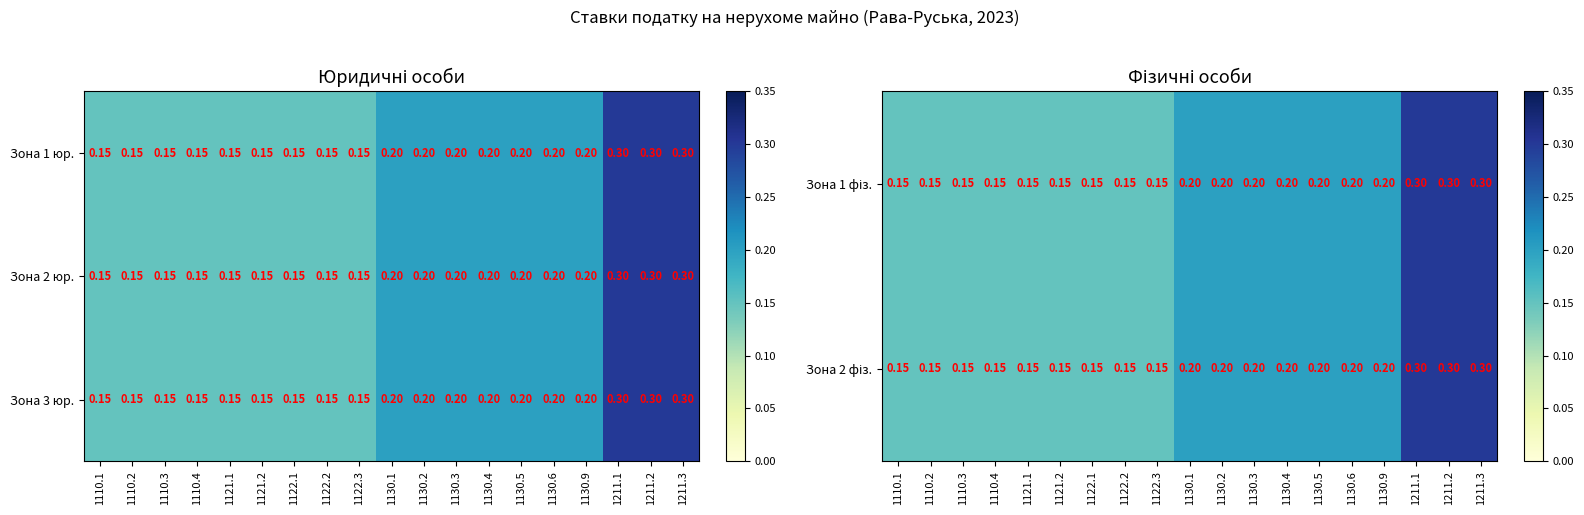

Is the value of Зона 2 юр. at 1130.9 greater than the value of Зона 3 юр. at 1121.2?

Yes